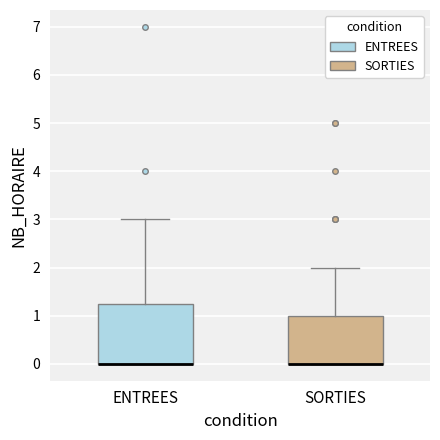

Reading left to right, read every box against the y-axis: the position of its median line, the range the box covers, and the ends of its whiskers. The values are not printed on the chart, so give them approximately, as read against the axis.

ENTREES: median 0.0 (drawn on the box's lower edge), box 0.0 to 1.3, whiskers 0.0 to 3.0
SORTIES: median 0.0 (drawn on the box's lower edge), box 0.0 to 1.0, whiskers 0.0 to 2.0